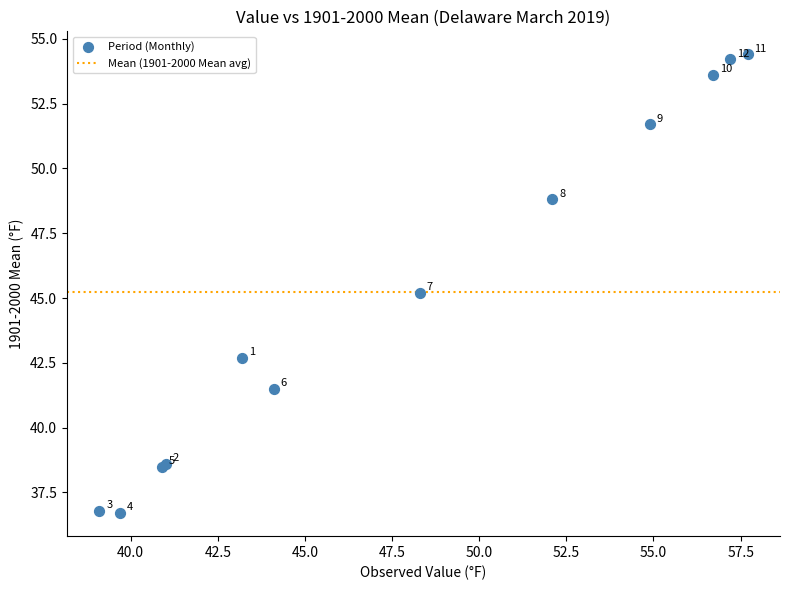

What Y value in the scatter plot is closest to 45?

45.2